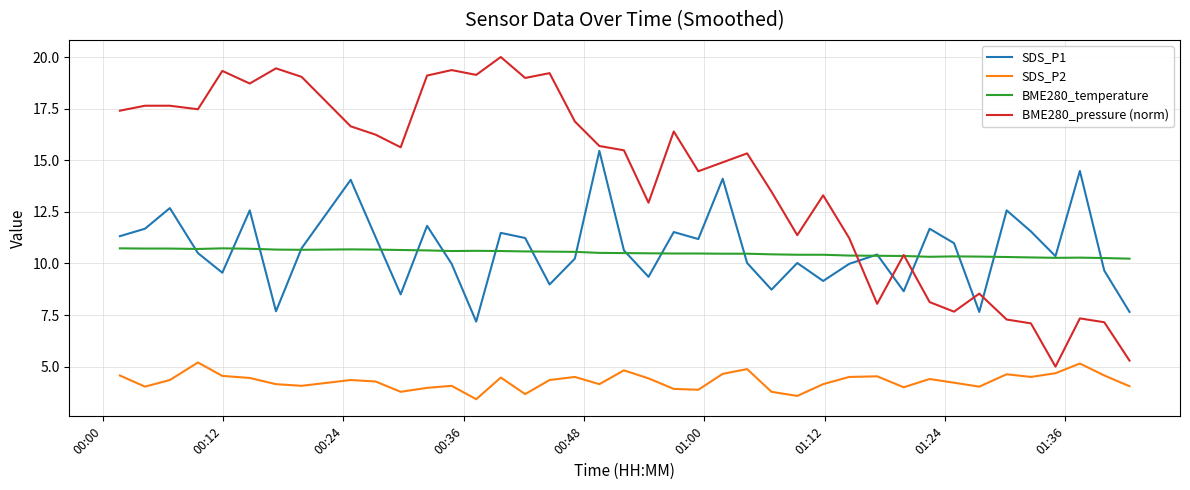

Which series has the largest range (max minus min)?

BME280_pressure (norm)